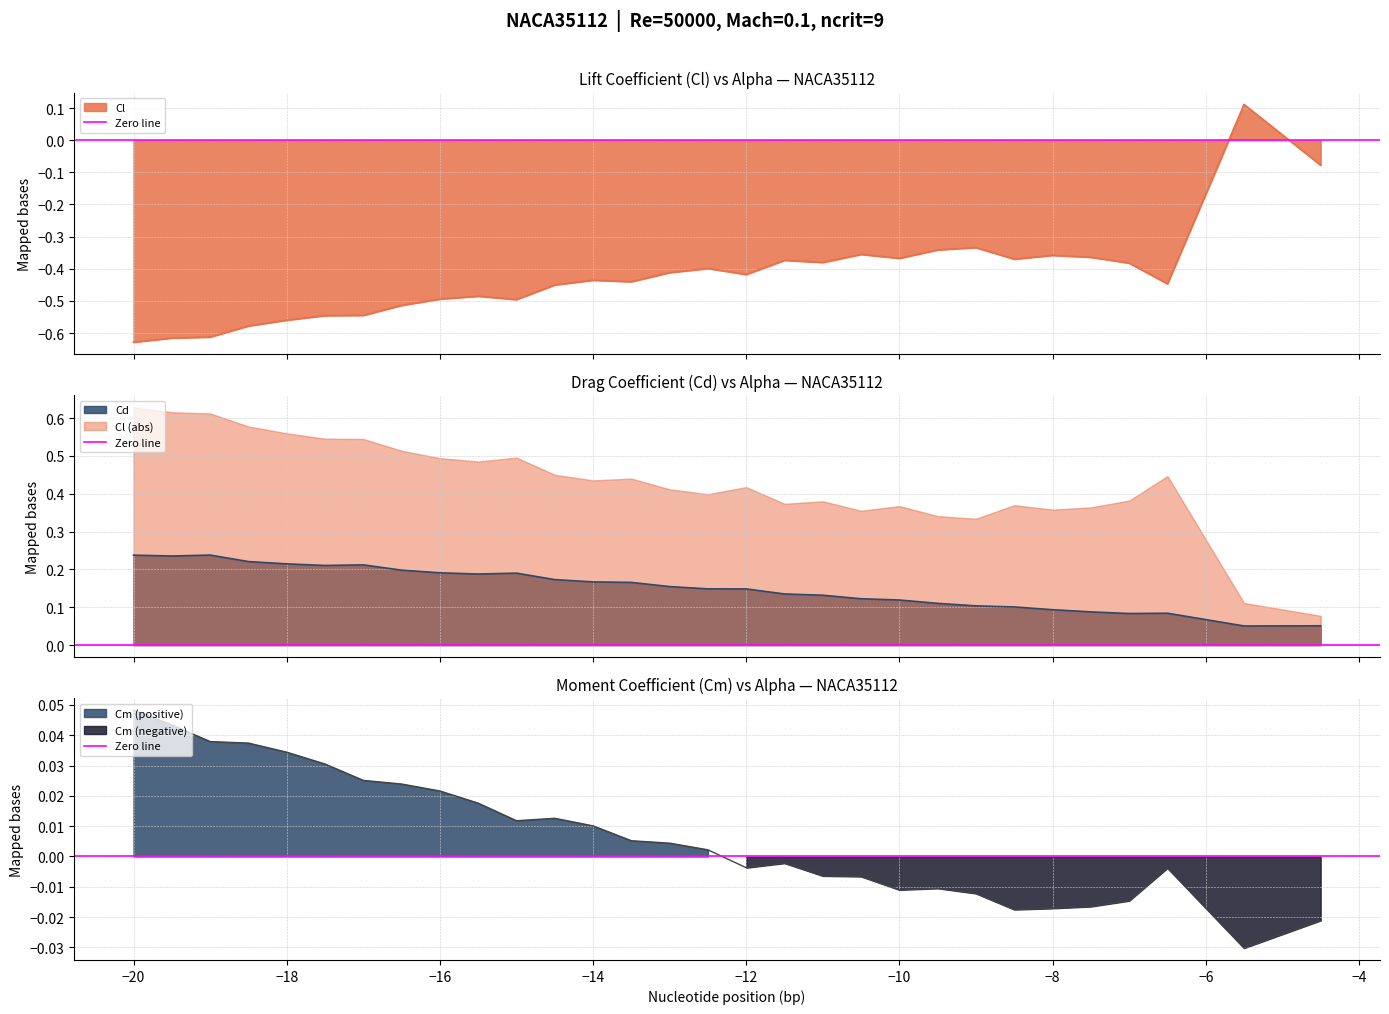

What is the lowest value of the Cd series?

0.1